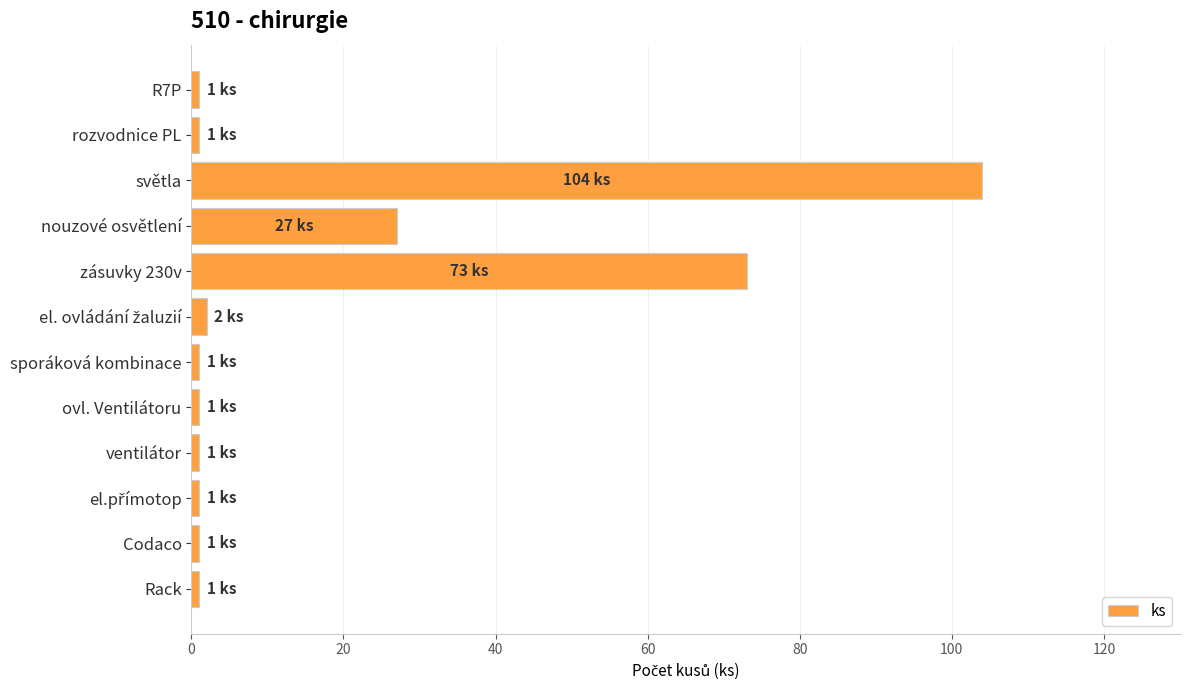

Where is the data nearest to the value 52?

zásuvky 230v